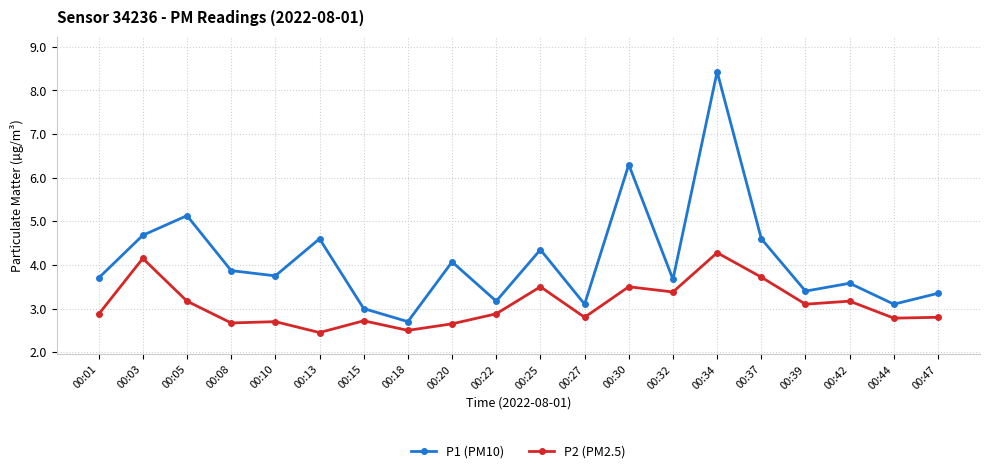

The value of P2 (PM2.5) at 00:32 is 3.4. True or false?

True